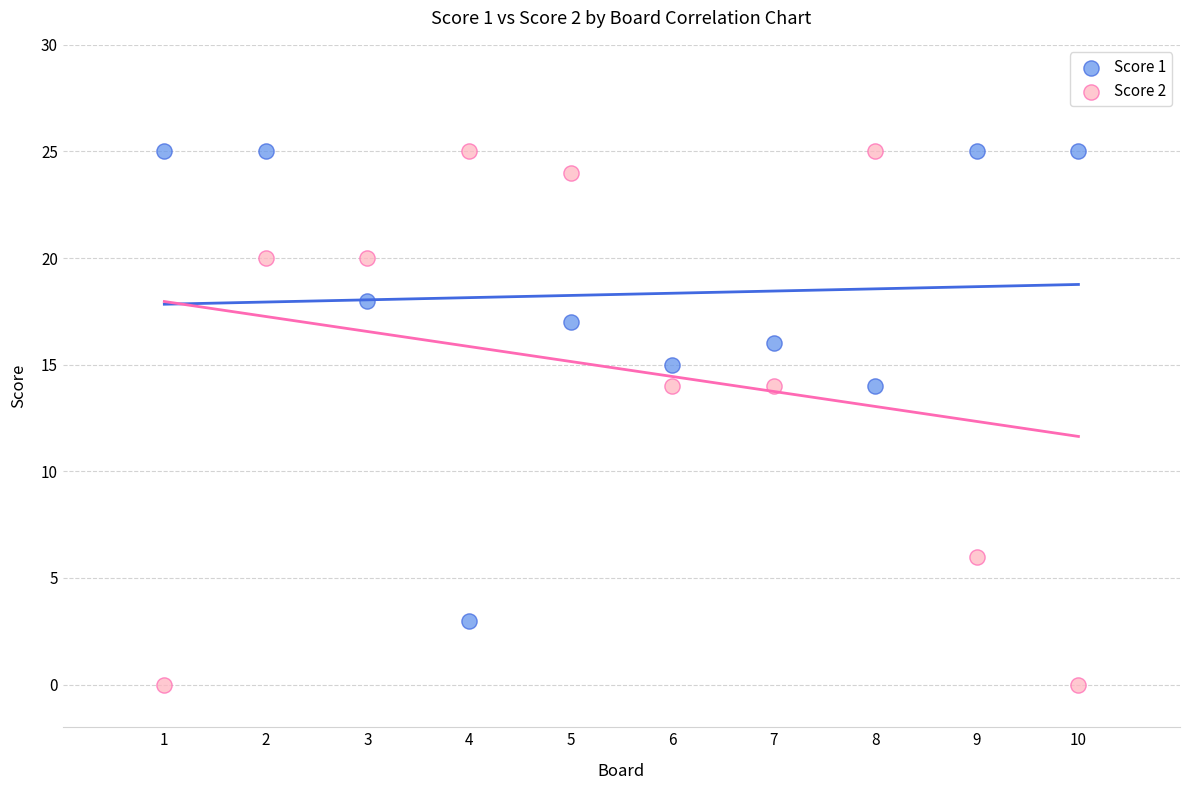

Across all data points, what is the range of Y values (max minus min)?

25